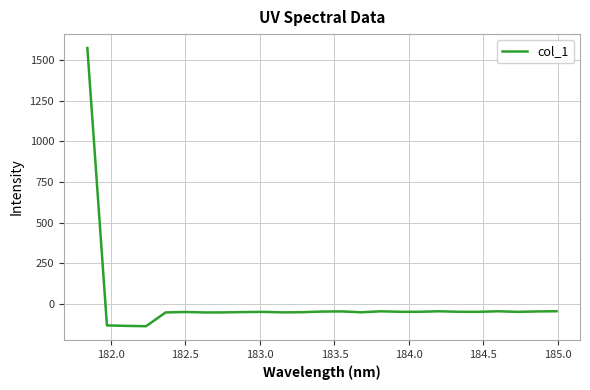

How many series are shown in this chart?

1